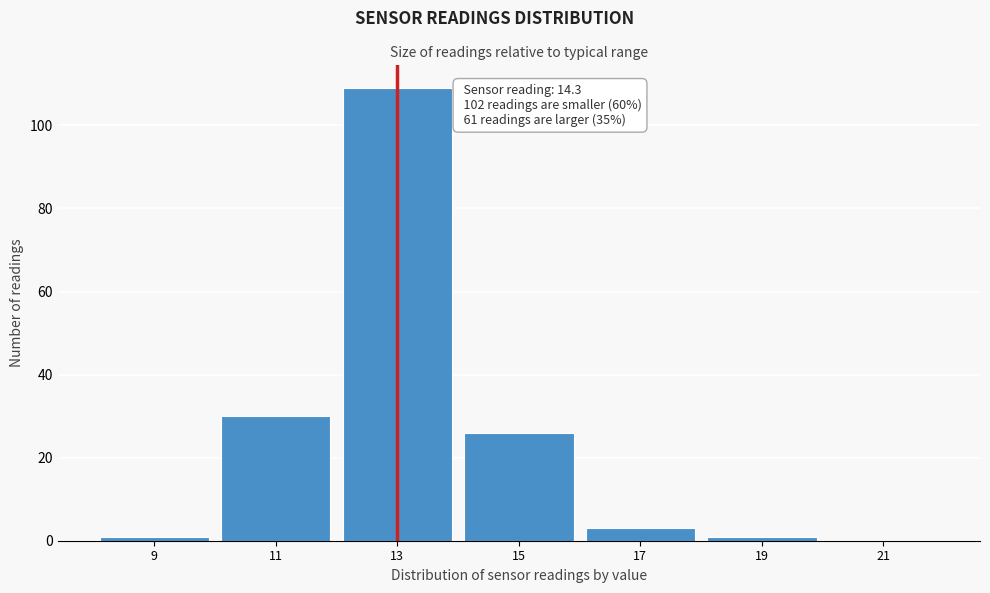

Reading left to right, what are all the values shown in this chart?

9=1	11=30	13=109	15=26	17=3	19=1	21=0